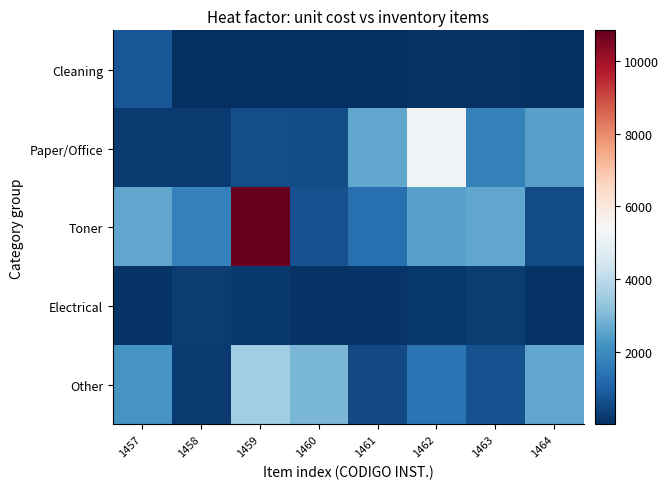

Reading left to right, list all the values displayed in this chart.

Cleaning: 1457=796.5	1458=4.1	1459=18.4	1460=11.3	1461=18.3	1462=82.6	1463=59.0	1464=18.3
Paper/Office: 1457=223.0	1458=258.0	1459=622.0	1460=578.2	1461=2596.0	1462=5240.0	1463=1770.0	1464=2466.2
Toner: 1457=2596.0	1458=1770.0	1459=10839.5	1460=713.9	1461=1325.5	1462=2466.2	1463=2596.0	1464=574.8
Electrical: 1457=112.1	1458=290.0	1459=190.3	1460=98.8	1461=116.7	1462=204.2	1463=290.0	1464=112.1
Other: 1457=2220.0	1458=234.8	1459=3556.2	1460=2950.0	1461=538.2	1462=1427.8	1463=713.9	1464=2596.0